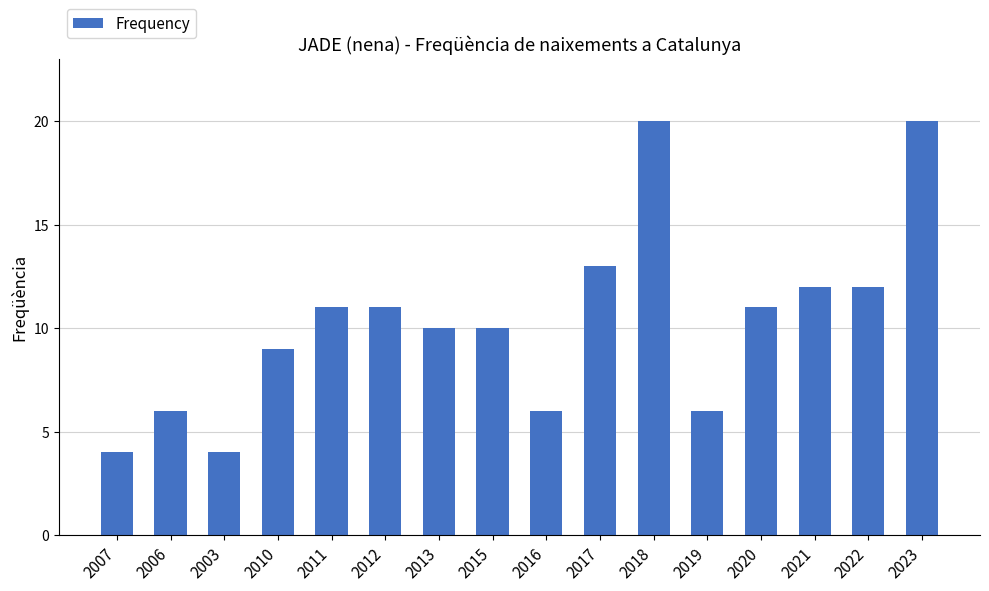

Are the bars horizontal?

No